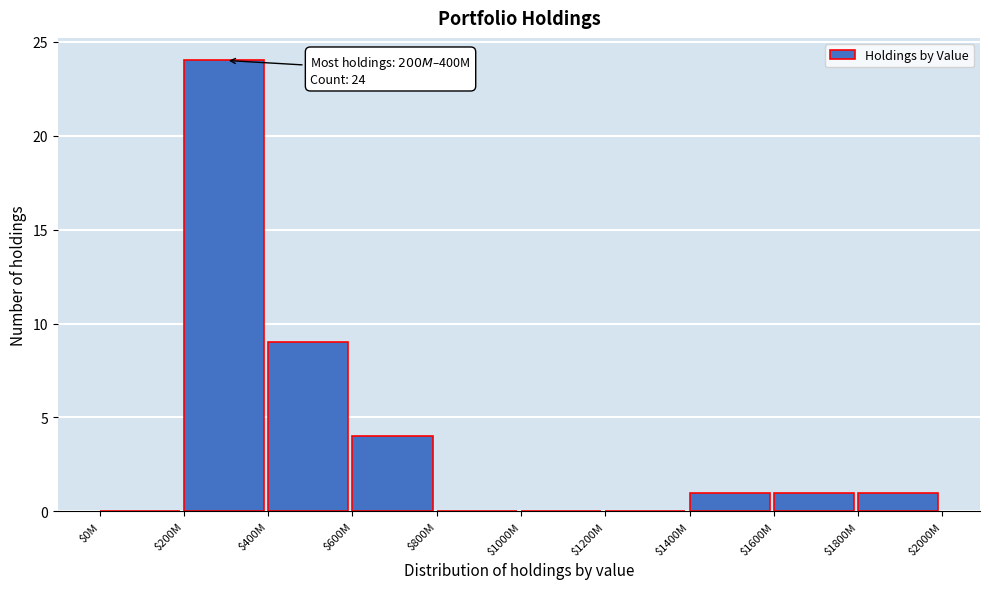

True or false: the data shows -14 at $800M.

False